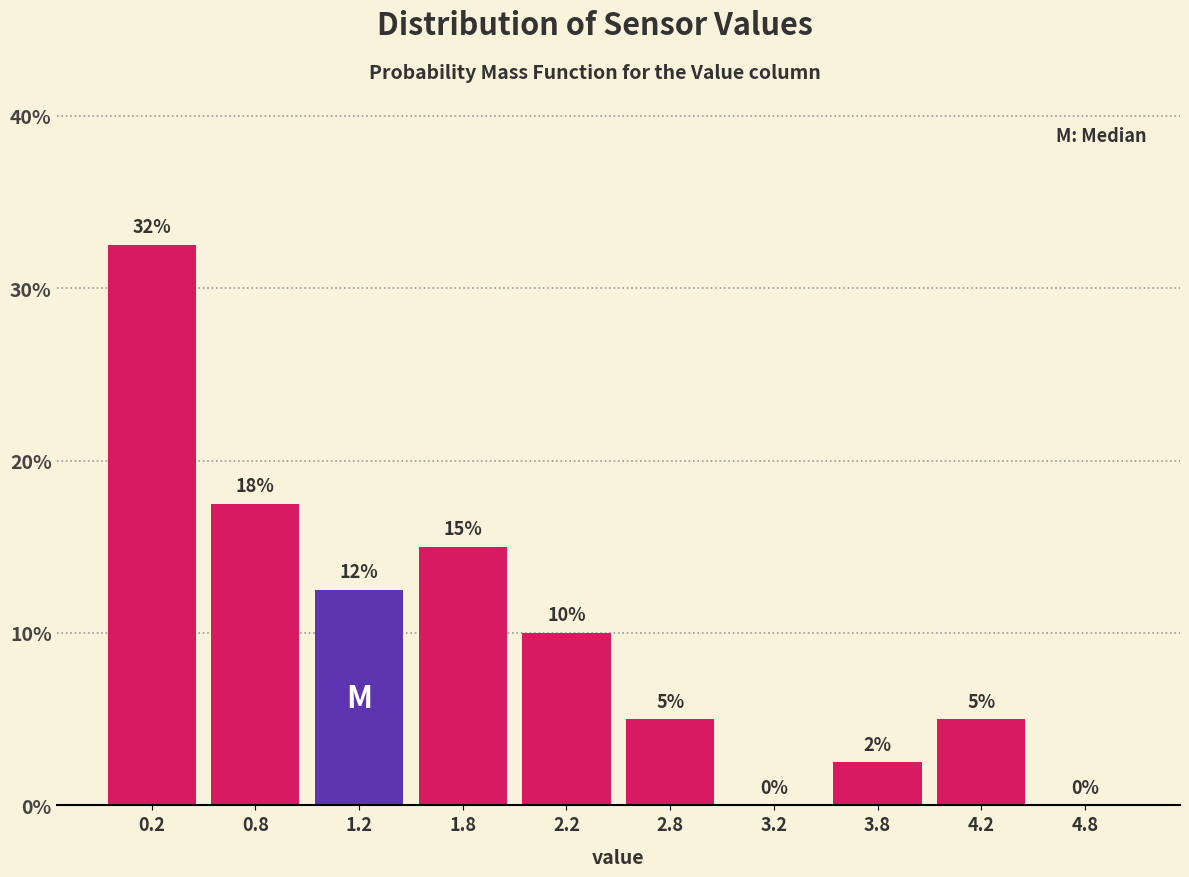

Over which range of the x-axis is the bar tallest?

0.0 to 0.5